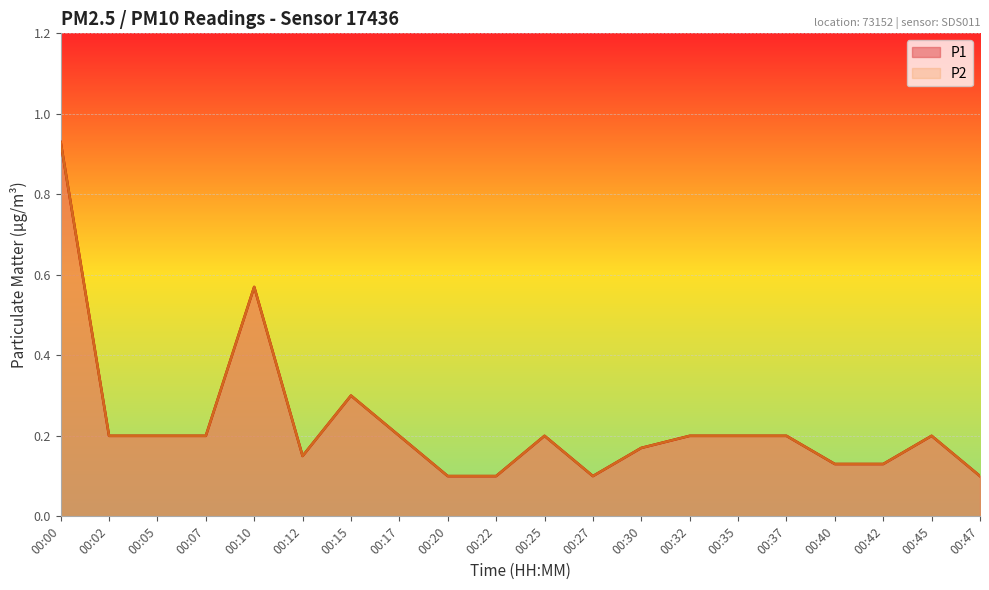

Which category has the lowest value across all series?

00:20